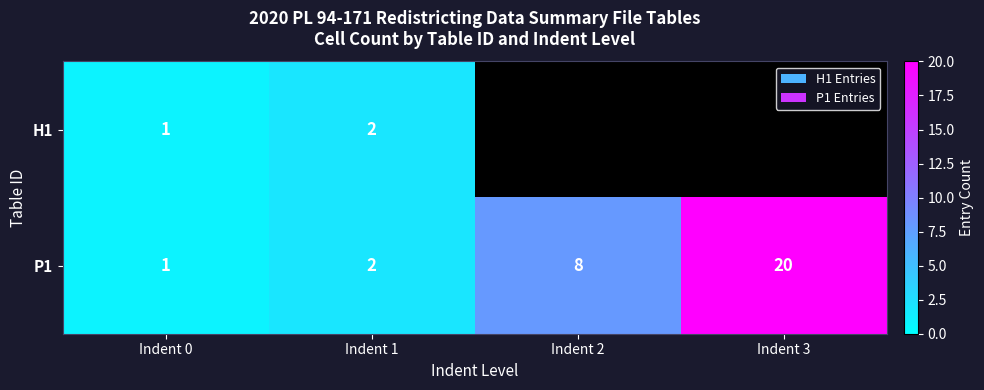

Which category has the highest value across all series?

Indent 3